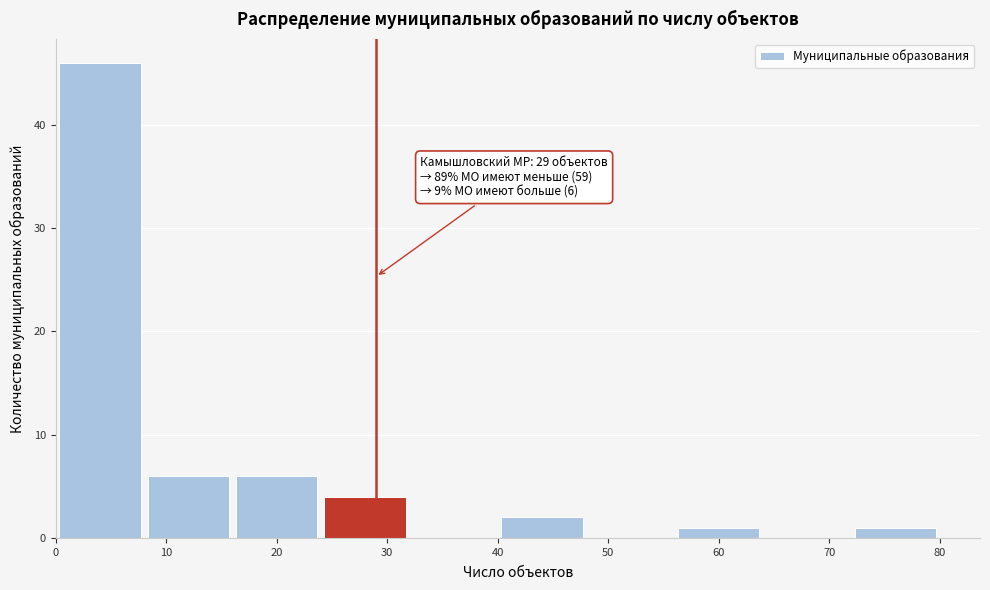

Over which range of the x-axis is the bar tallest?

0 to 8